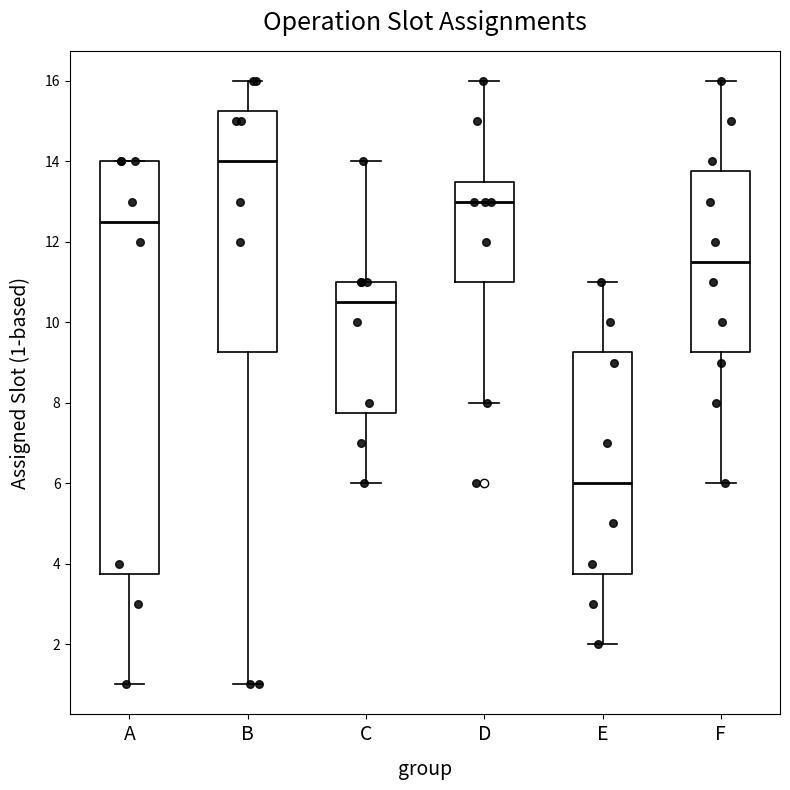

Reading left to right, transcribe this box plot: for each box, give where its median line is, the range the box spans, and where its two whiskers end, as read against the y-axis. The values are not printed on the chart, so give them approximately, as read against the axis.

A: median 12.6, box 3.8 to 14.0, whiskers 1.0 to 14.0
B: median 14.0, box 9.2 to 15.2, whiskers 1.0 to 16.0
C: median 10.6, box 7.8 to 11.0, whiskers 6.0 to 14.0
D: median 13.0, box 11.0 to 13.6, whiskers 8.0 to 16.0
E: median 6.0, box 3.8 to 9.2, whiskers 2.0 to 11.0
F: median 11.6, box 9.2 to 13.8, whiskers 6.0 to 16.0